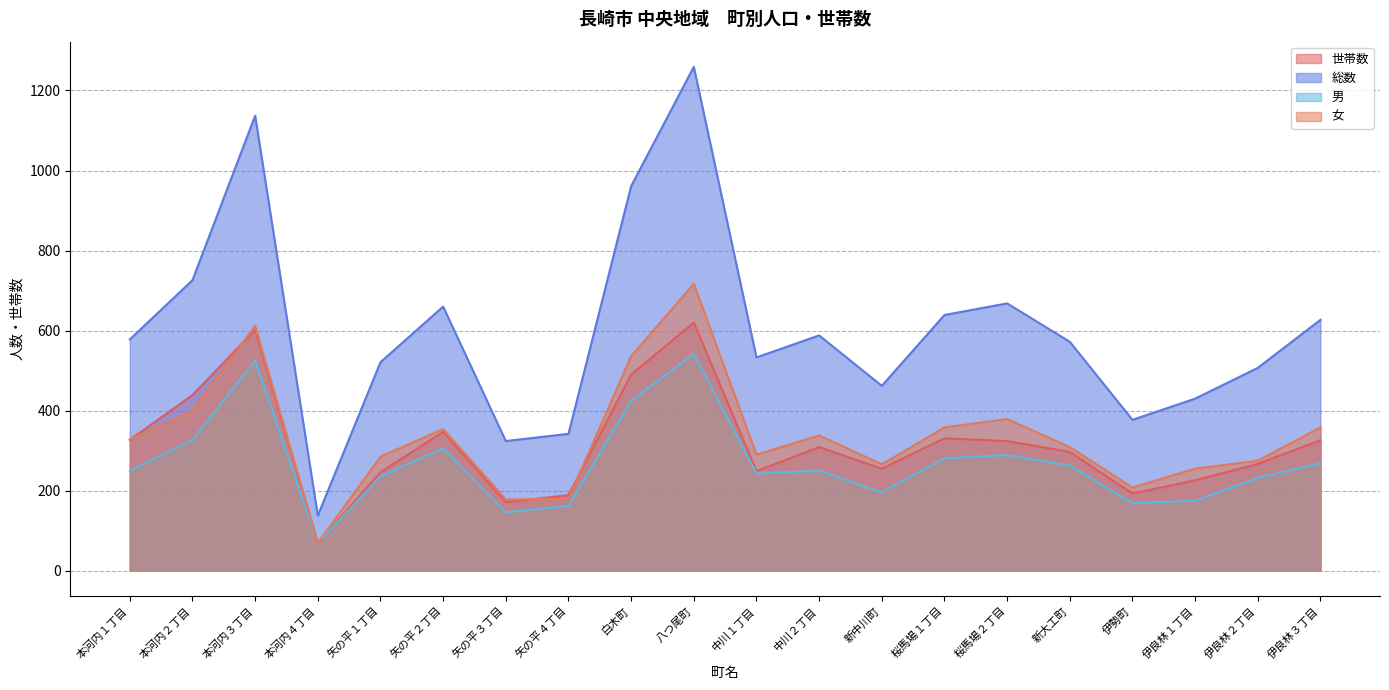

Where is 世帯数 nearest to the value 344?

矢の平２丁目